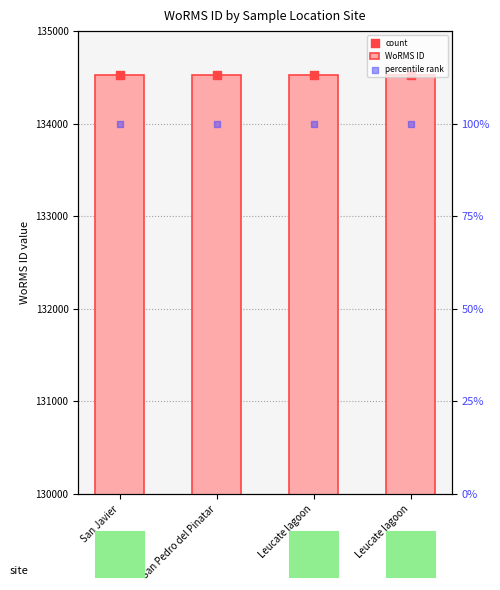

Which series contains the lowest Y value?

percentile rank